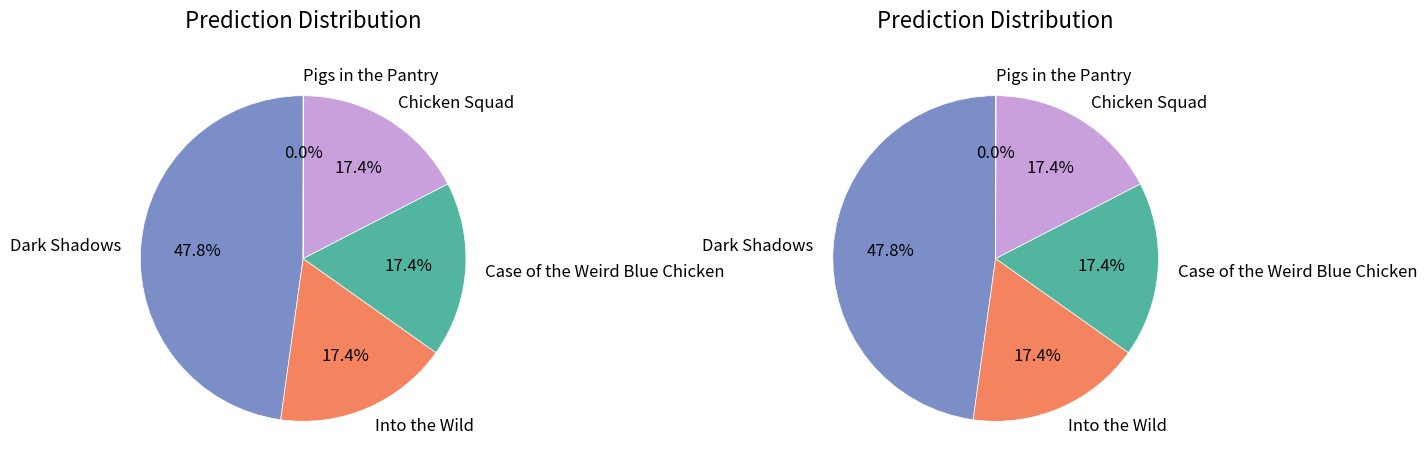

Is there a majority slice in this chart?

No